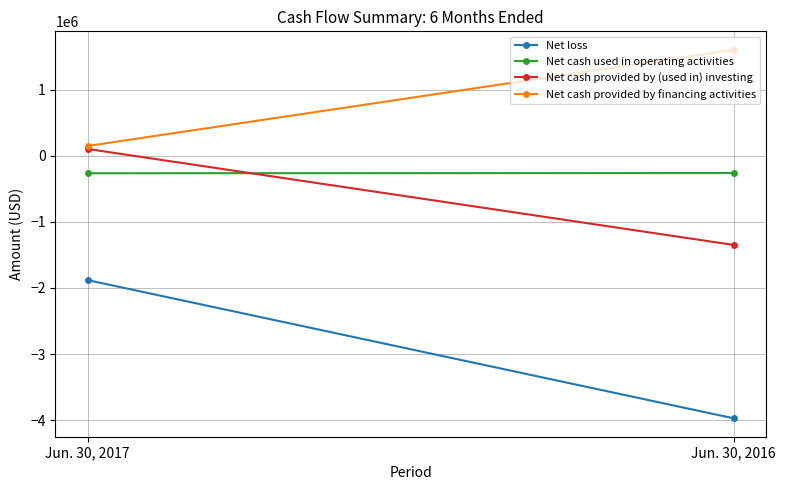

What is the sum of all Net cash used in operating activities values?

-529072